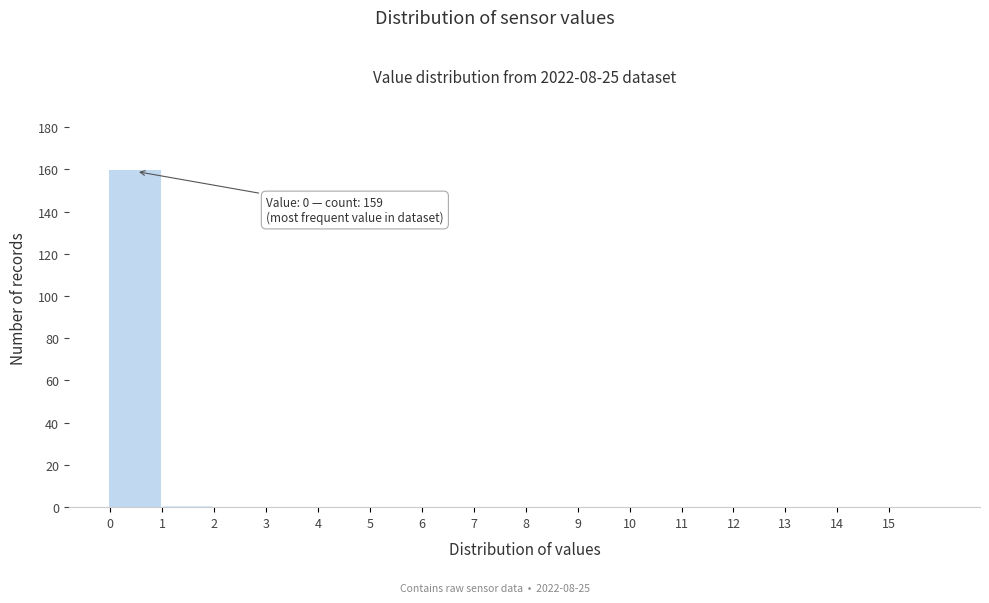

Over which range of the x-axis is the bar tallest?

0 to 1